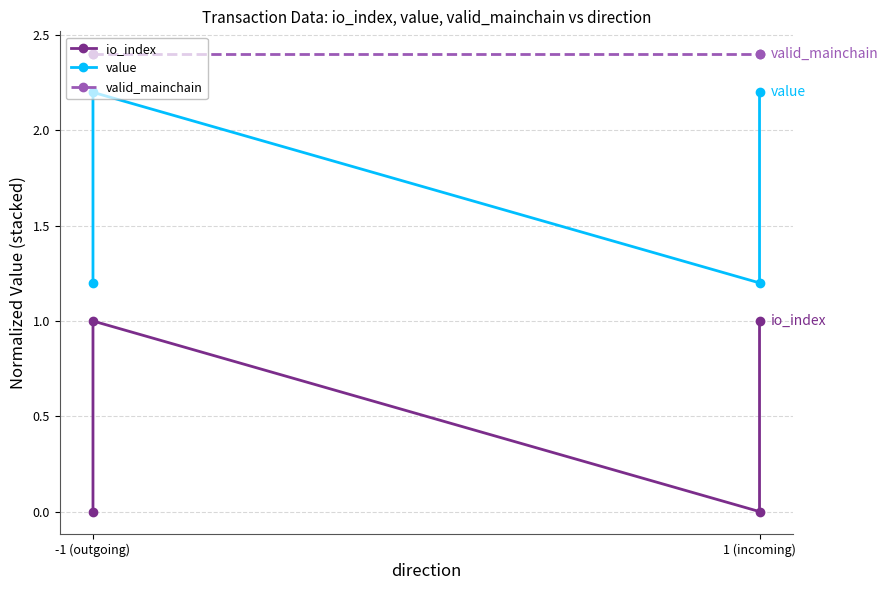

True or false: io_index and value cross at least once.

False